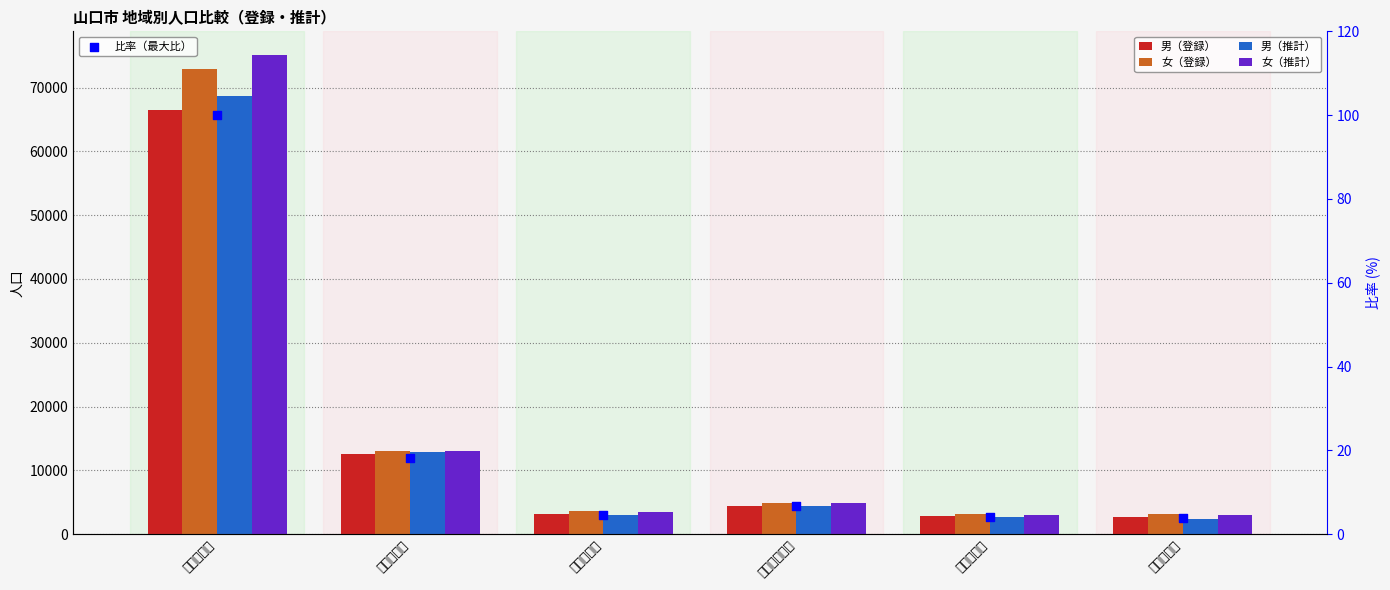

At which category is the sum across all series the highest?

山口地域計